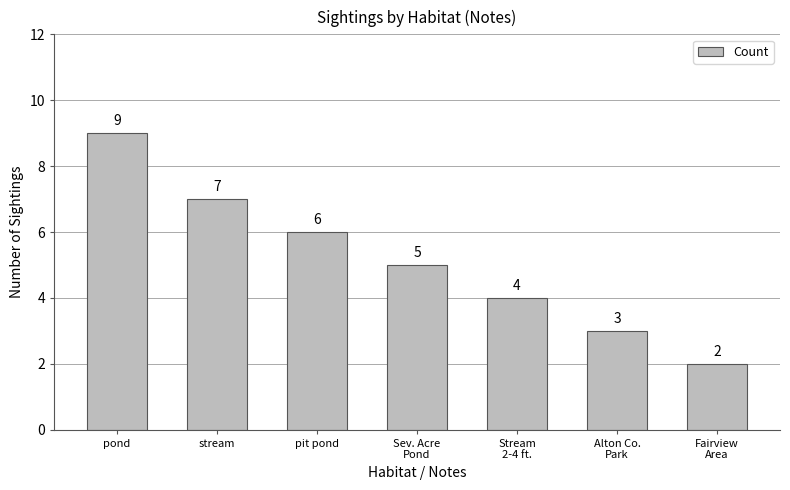

Is it true that the value at Alton Co.
Park is 4?

False